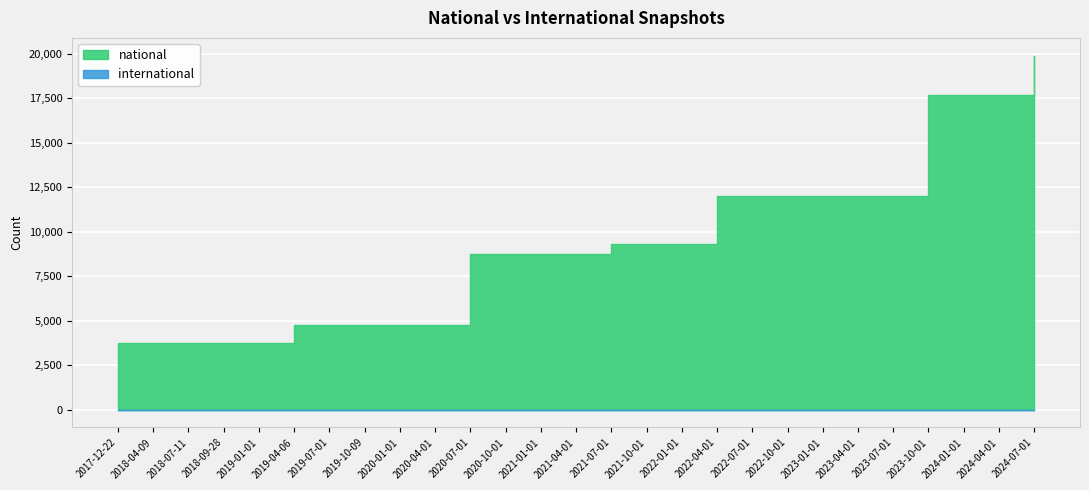

At which label does international reach its peak?

2017-12-22